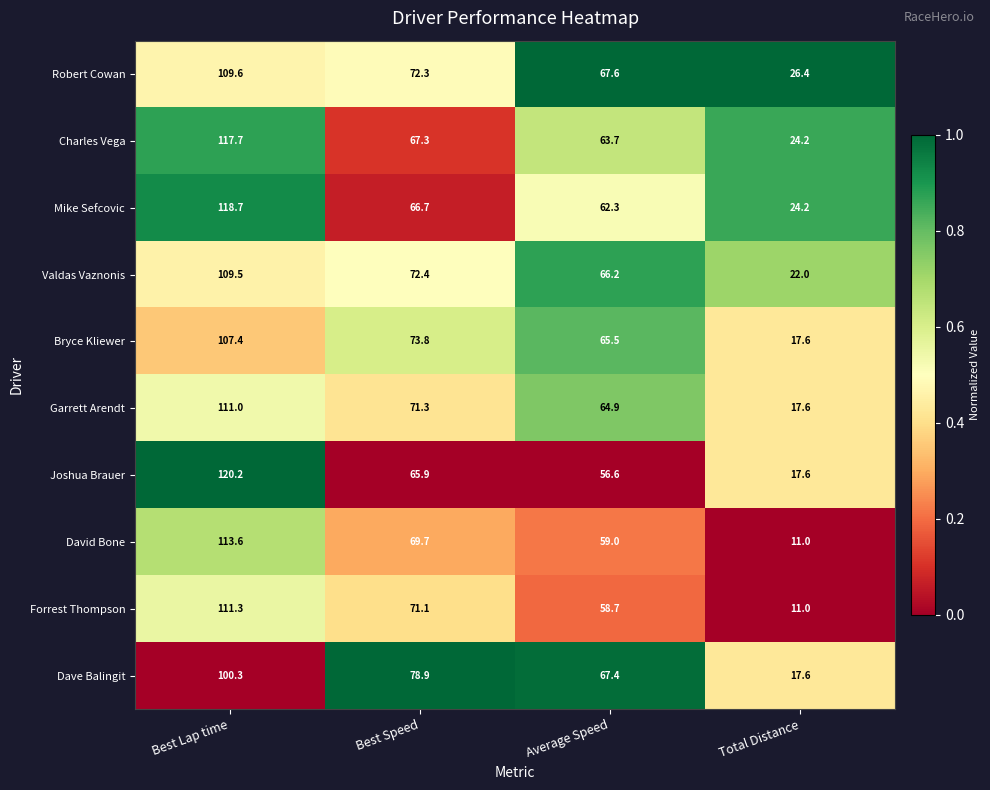

What is the greatest value displayed?

120.2